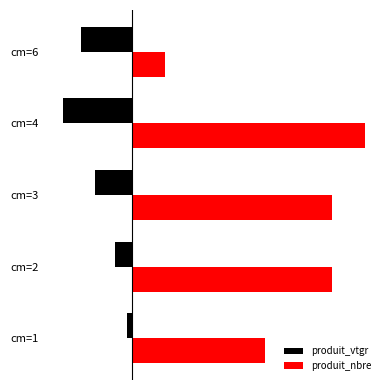

Rank the series by their average value, from highest to lowest.

produit_nbre, produit_vtgr